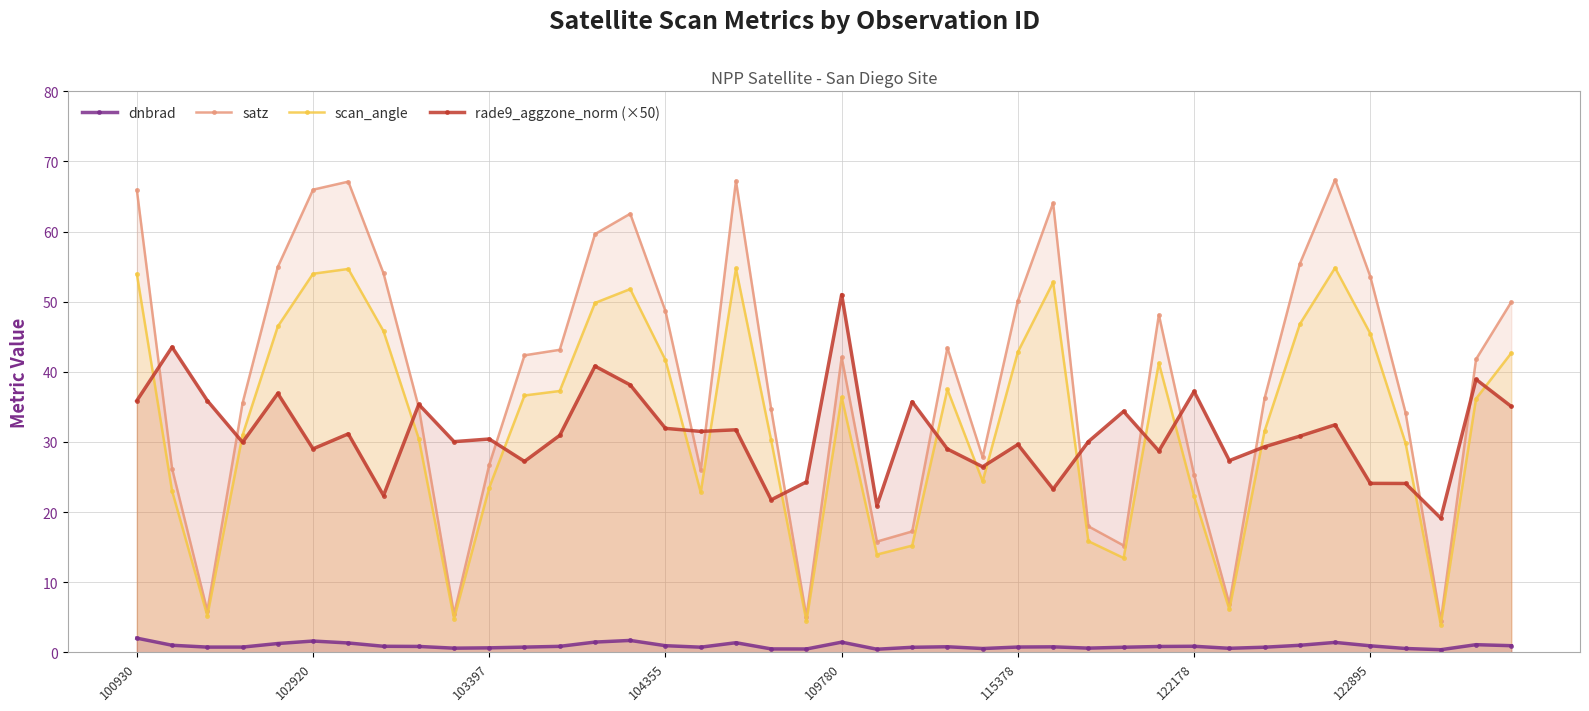

How many lines are shown in the chart?

4